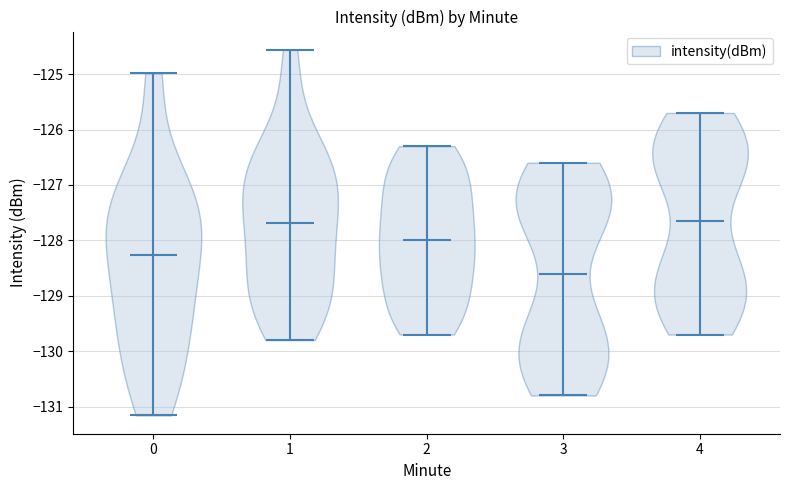

Reading left to right, read every violin against the y-axis: where its median line is, and the lowest and highest points it reaches. The values are not printed on the chart, so give them approximately, as read against the axis.

0: median line -128.3, lowest point -131.2, highest point -125.0
1: median line -127.7, lowest point -129.8, highest point -124.6
2: median line -128.0, lowest point -129.7, highest point -126.3
3: median line -128.6, lowest point -130.8, highest point -126.6
4: median line -127.6, lowest point -129.7, highest point -125.7